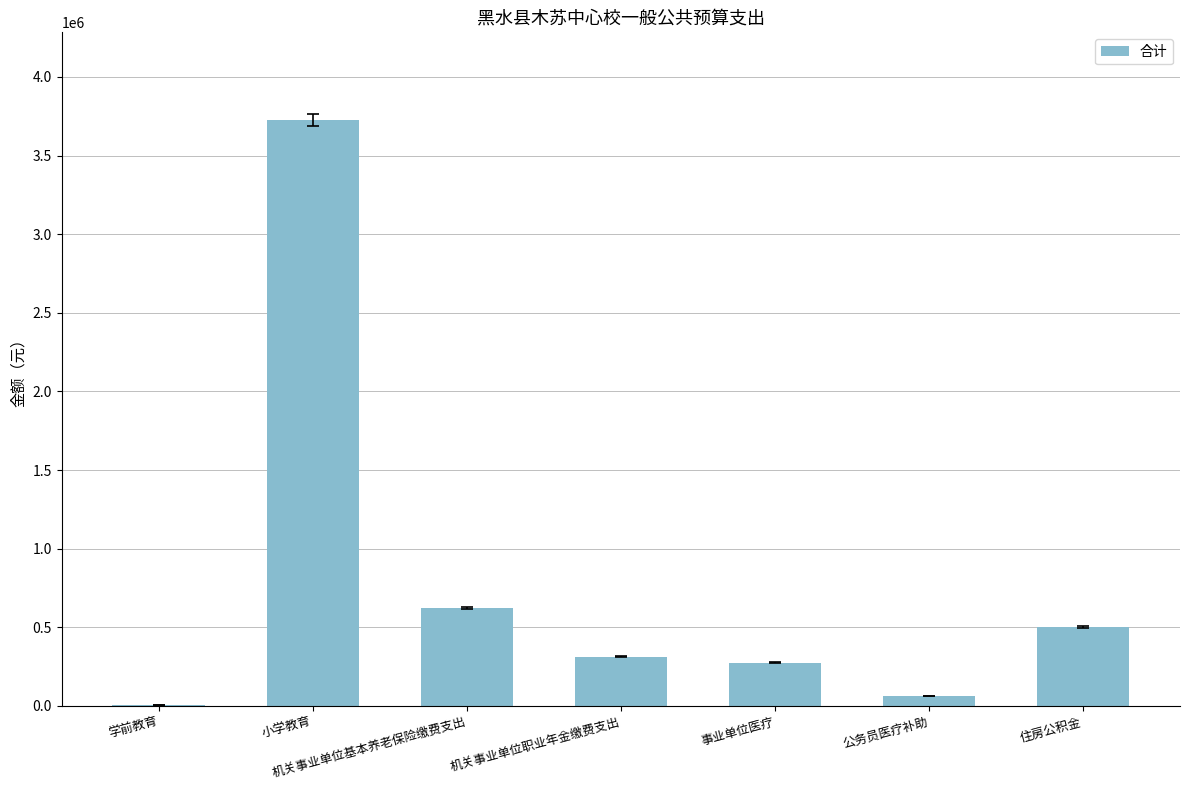

True or false: the data shows 113430.2 at 机关事业单位职业年金缴费支出.

False